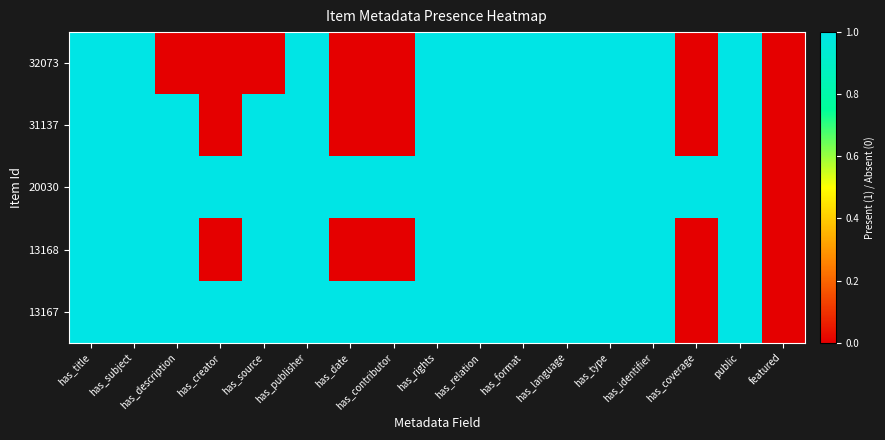

What is the total value across all series at has_title?

5